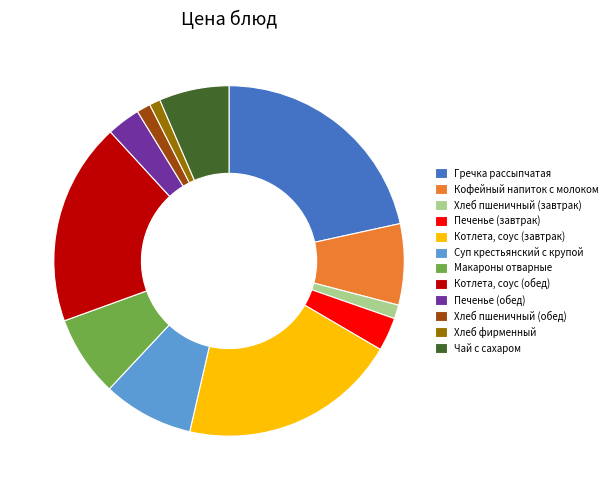

Count the number of slices in the pie.

12